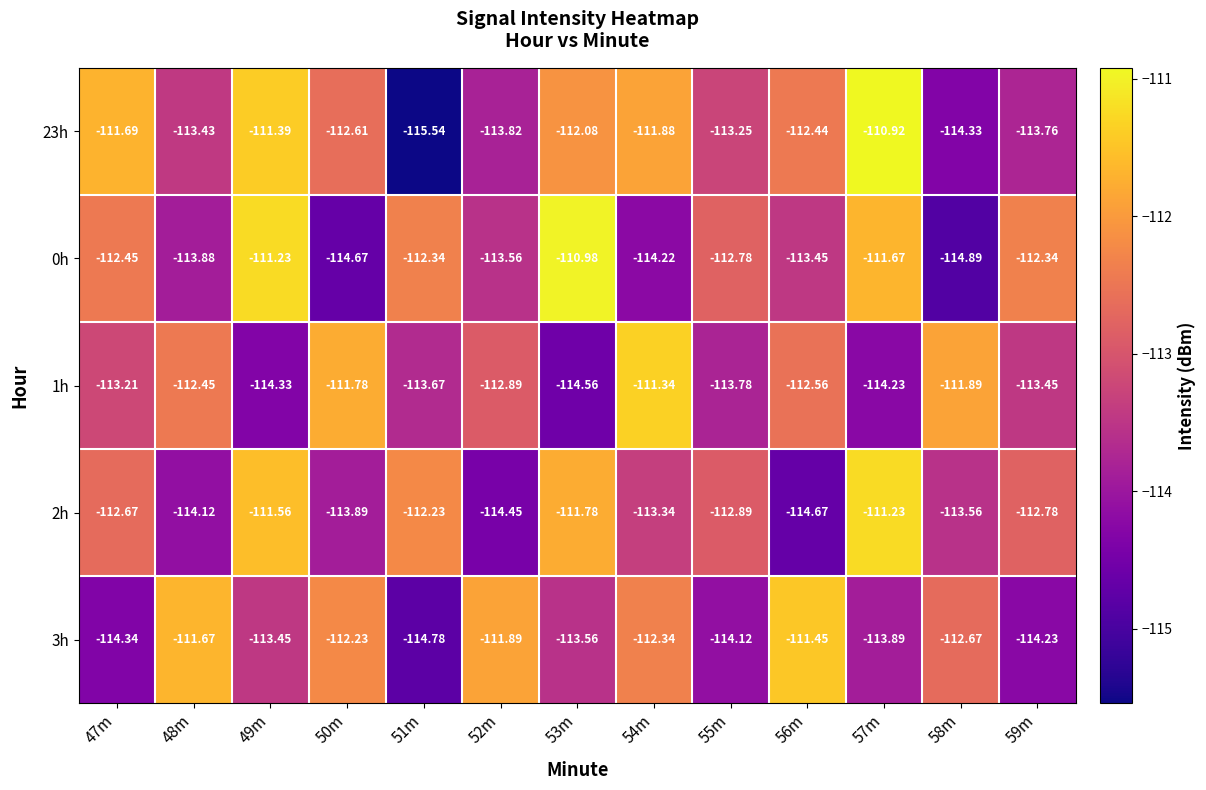

What is the spread (max minus min) of values at 59m?

1.9